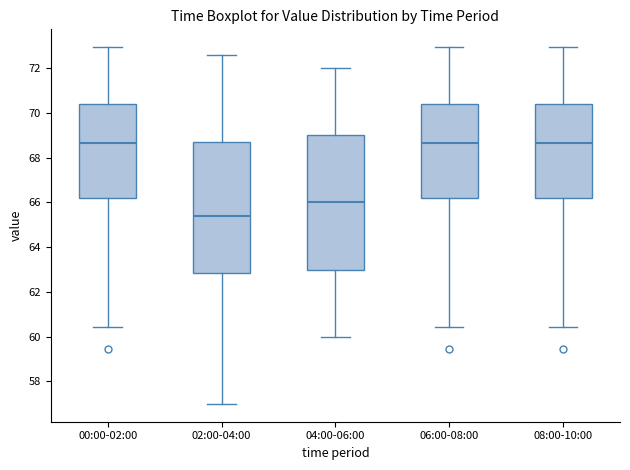

Where does the median line of the box for 00:00-02:00 sit on the y-axis? The values are not printed on the chart, so give them approximately, as read against the axis.

68.6